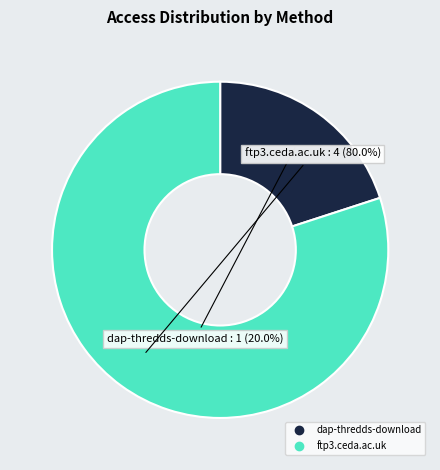

To the nearest percent, what is the difference between the largest and smallest slice percentages?

60%